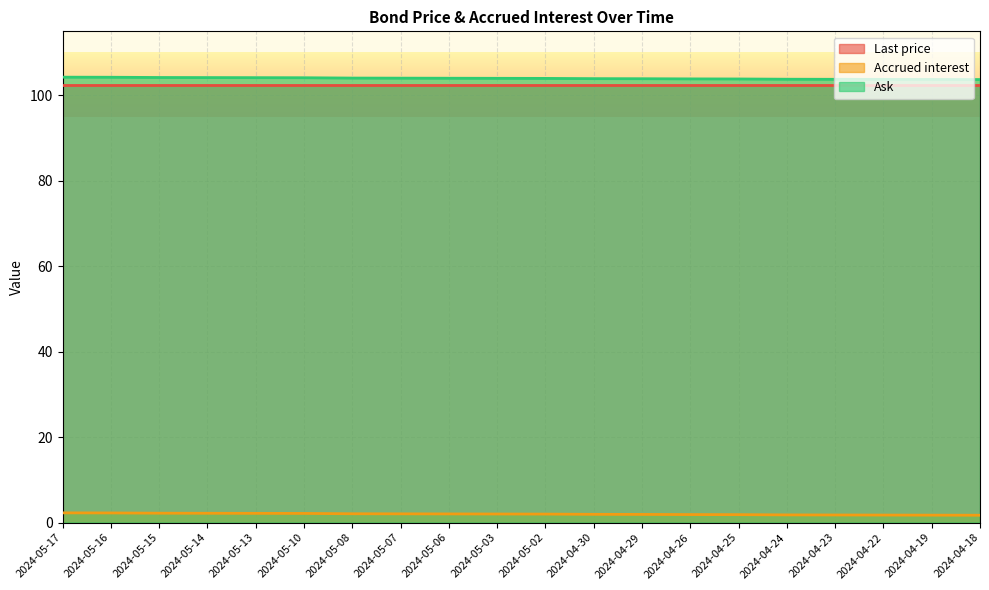

What is the total value across all series at 2024-04-23?

208.0